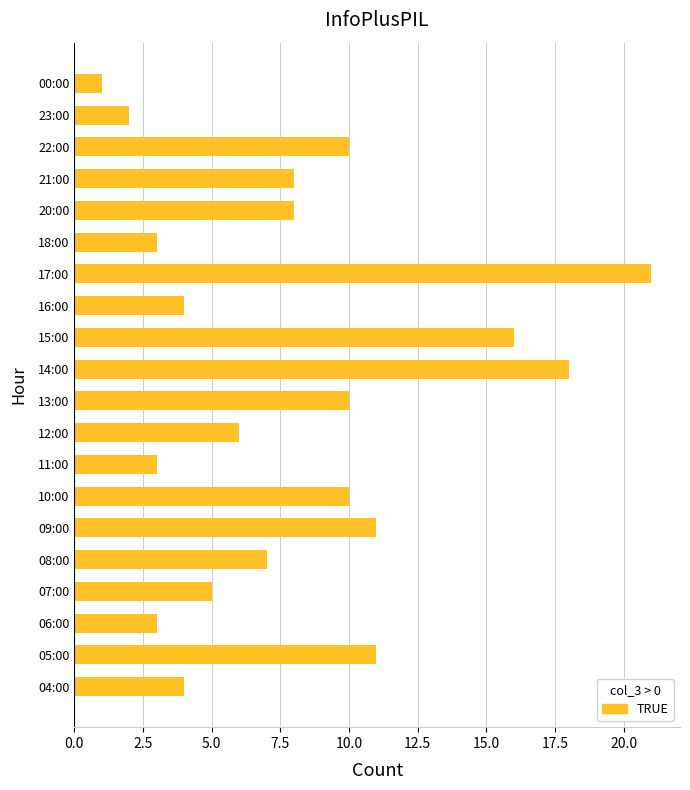

What is the greatest value displayed?

21